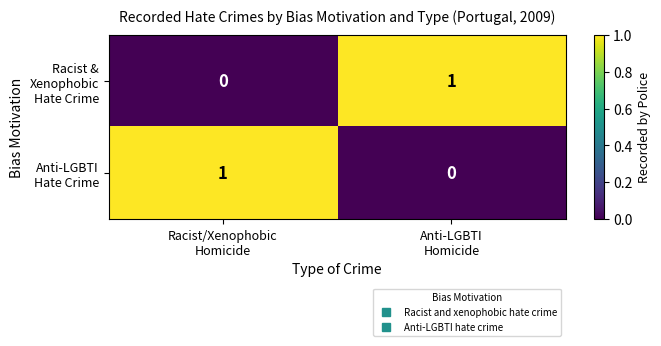

Count the number of data series in this chart.

2